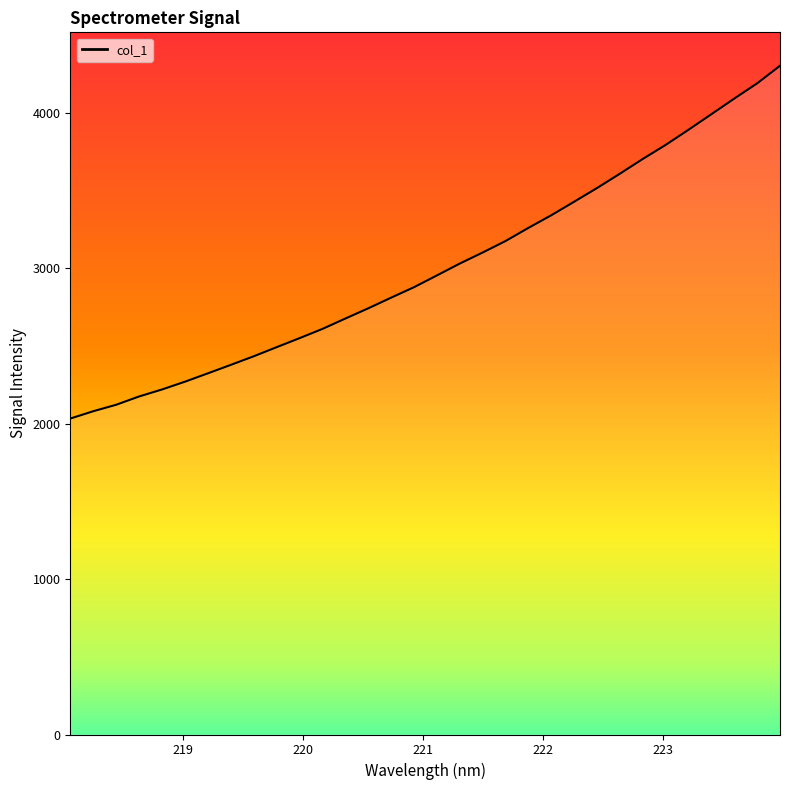

What is the greatest value displayed?

4304.9